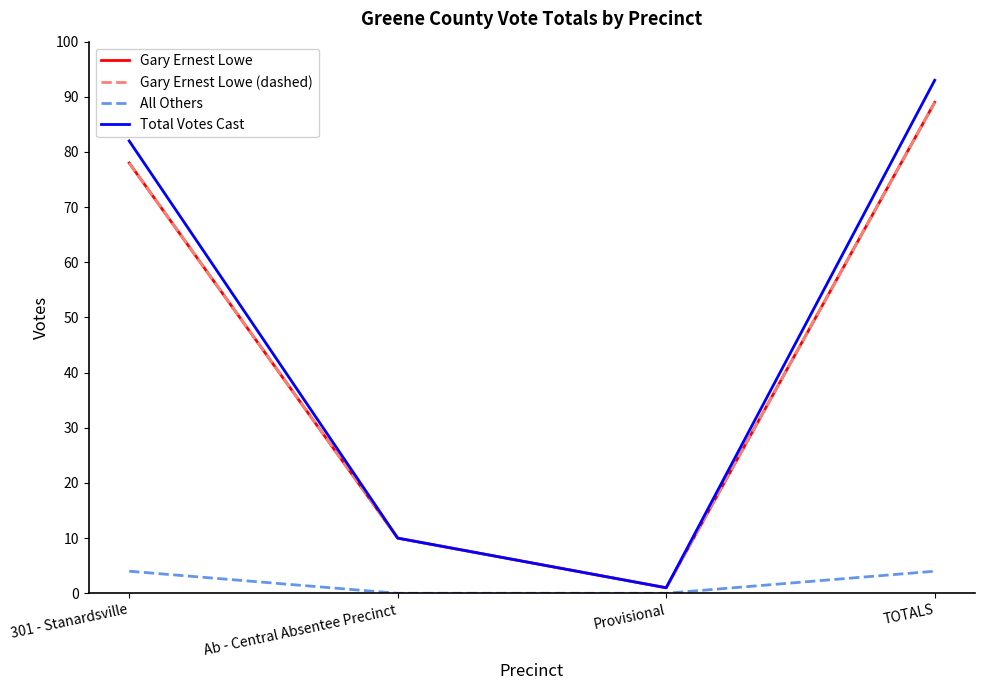

Which series has the largest range (max minus min)?

Total Votes Cast